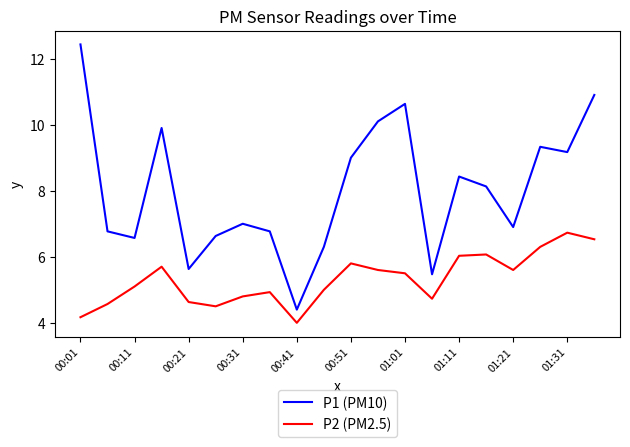

At how many categories does at least one series exceed 6?

17